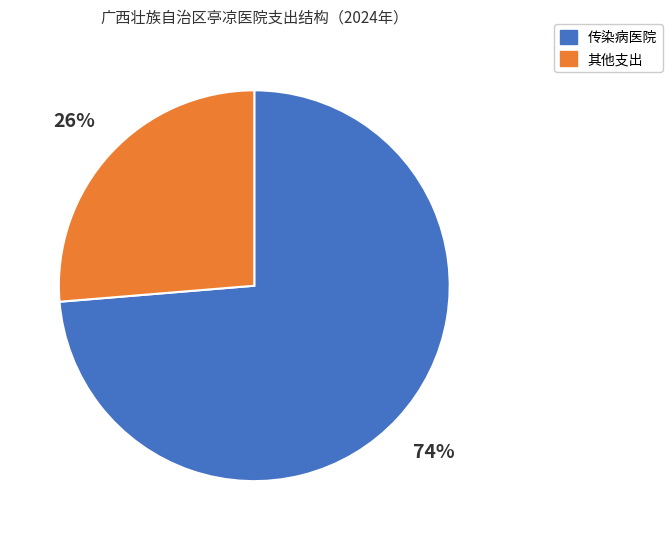

Is there a majority slice in this chart?

Yes